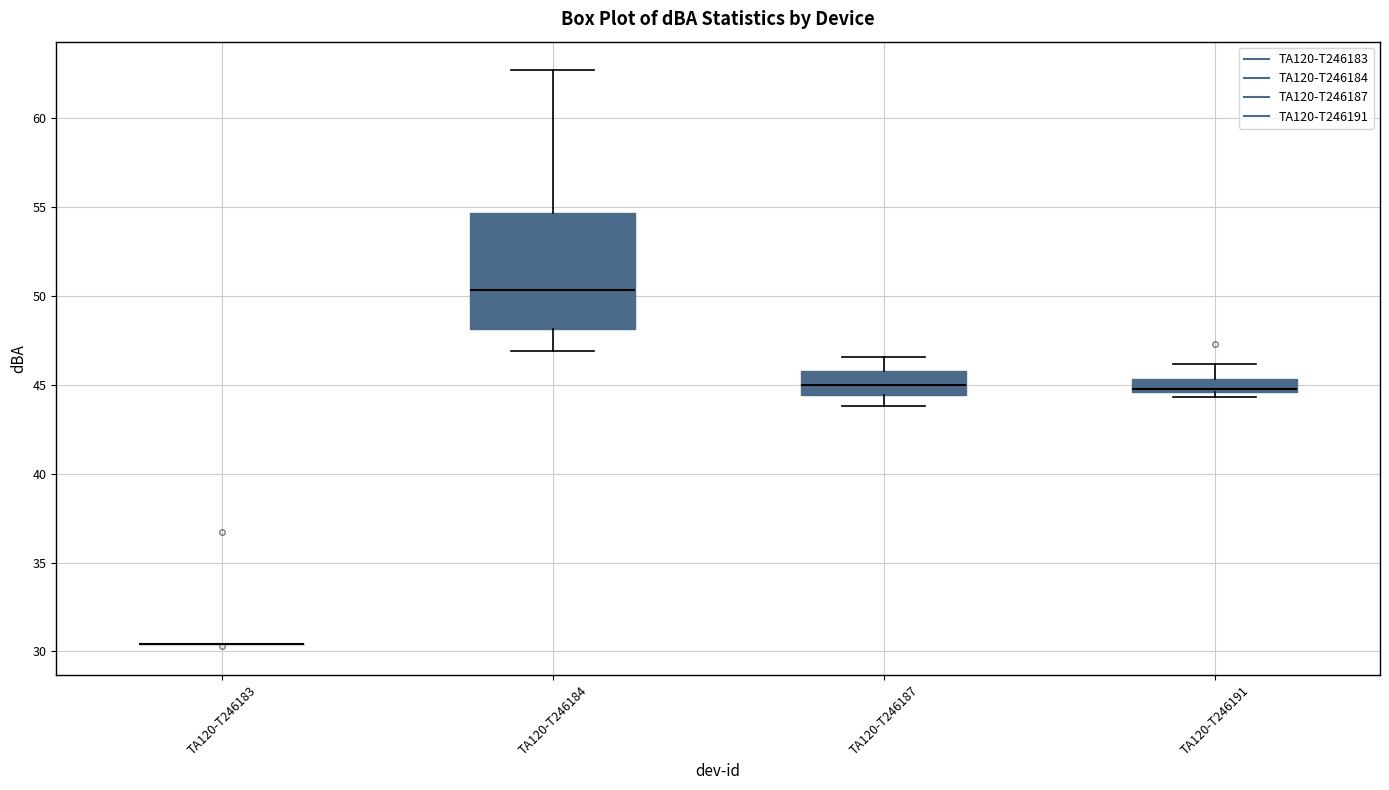

Reading left to right, read every box against the y-axis: the position of its median line, the range the box covers, and the ends of its whiskers. The values are not printed on the chart, so give them approximately, as read against the axis.

TA120-T246183: box collapsed to a line at 30.5, whiskers 30.5 to 30.5
TA120-T246184: median 50.5, box 48.0 to 54.5, whiskers 47.0 to 62.5
TA120-T246187: median 45.0, box 44.5 to 46.0, whiskers 44.0 to 46.5
TA120-T246191: median 45.0, box 44.5 to 45.5, whiskers 44.5 (just below the box's lower edge) to 46.0